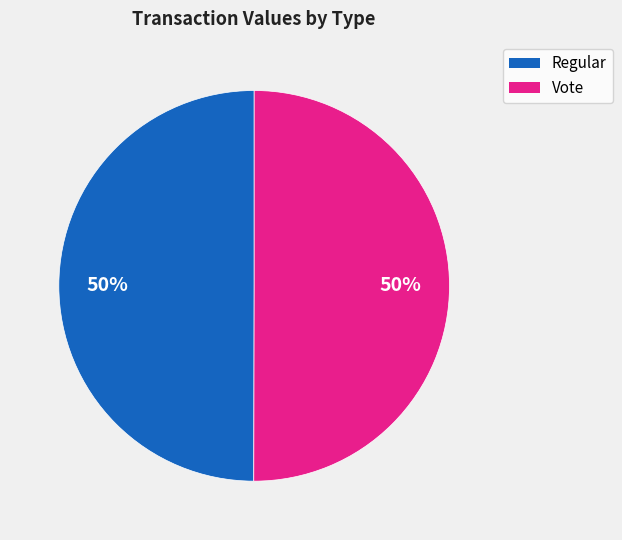

To the nearest percent, what is the average slice percentage?

50%